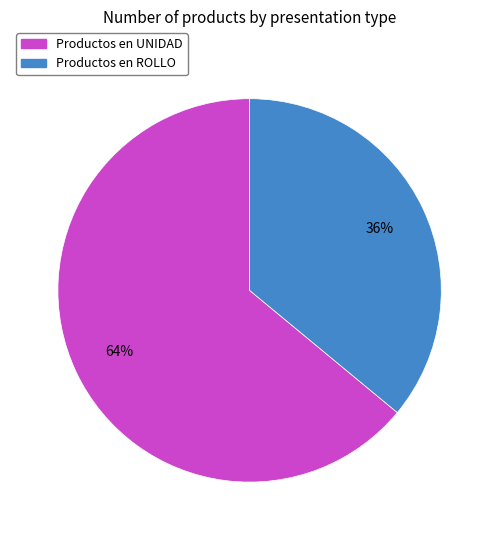

To the nearest percent, what is the difference between the largest and smallest slice percentages?

28%